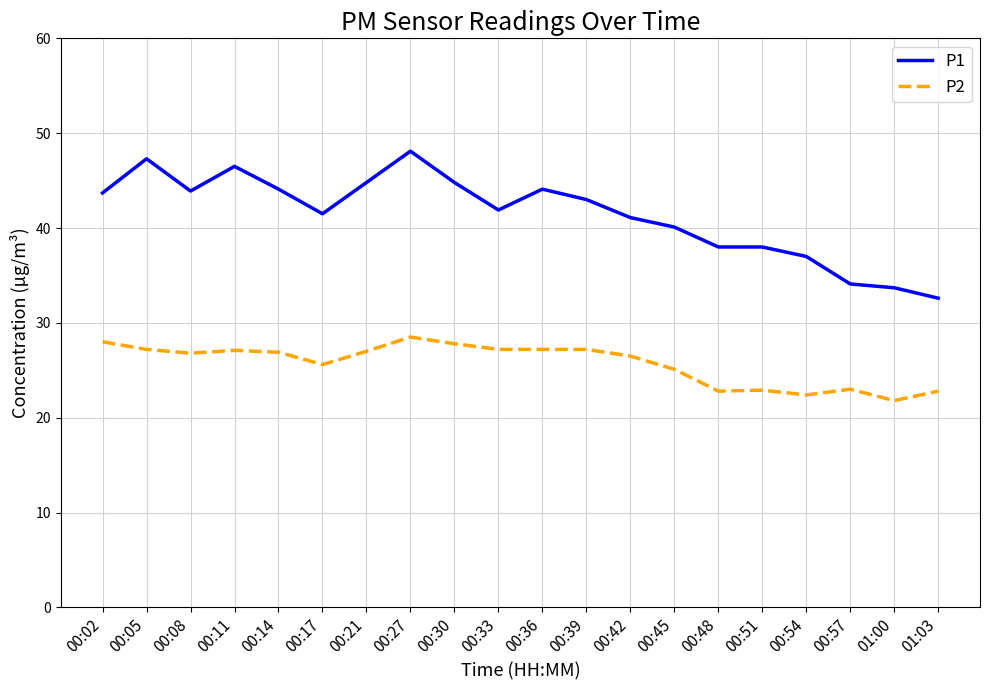

What is the highest value of the P1 series?

48.1